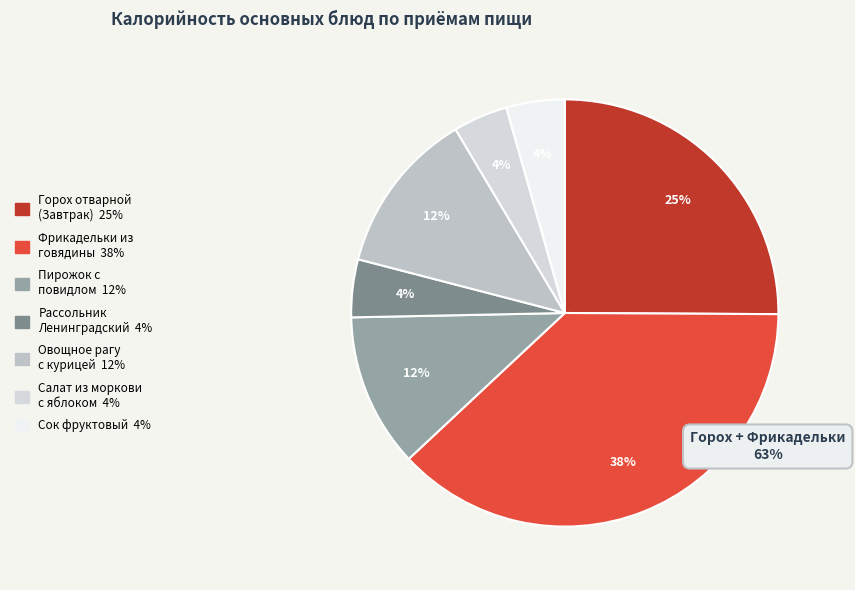

Rank the categories by value from lowest to highest.

Салат из моркови
с яблоком, Рассольник
Ленинградский, Сок фруктовый, Пирожок с
повидлом, Овощное рагу
с курицей, Горох отварной
(Завтрак), Фрикадельки из
говядины